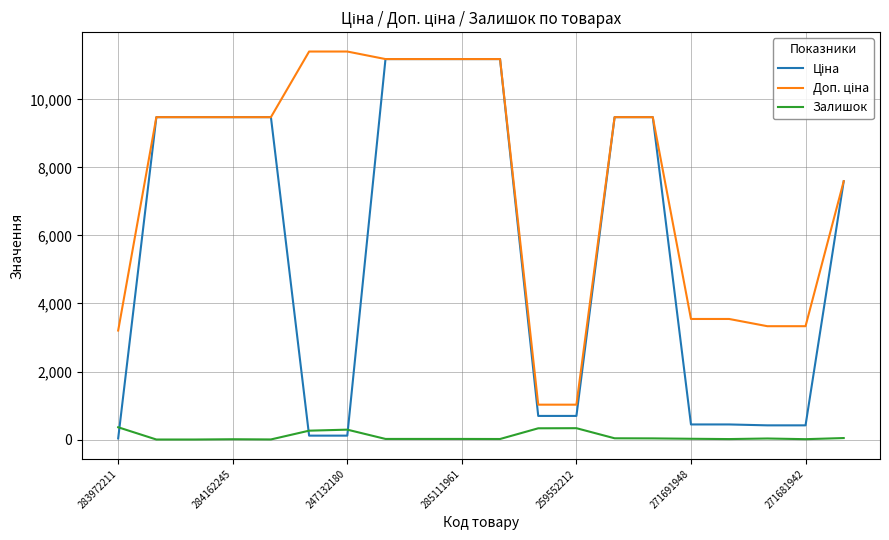

What is the sum of all Доп. ціна values?

151058.7